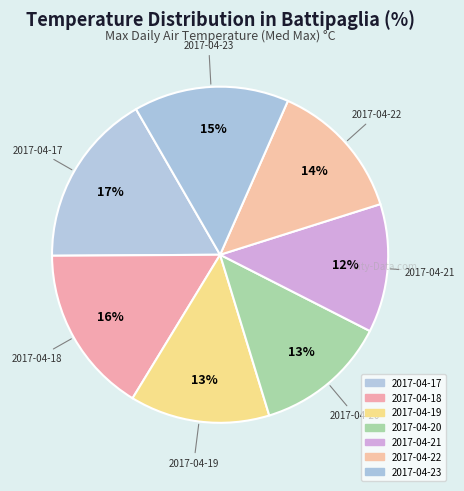

To the nearest percent, what is the difference between the 2017-04-18 and 2017-04-19 slice percentages?

3%